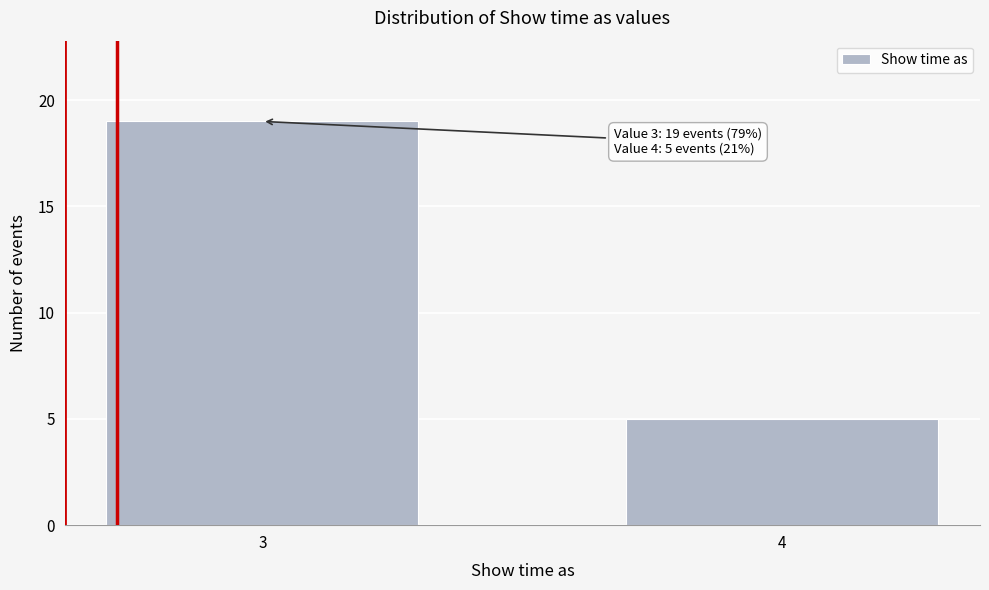

Reading left to right, list all the values displayed in this chart.

3=19	4=5